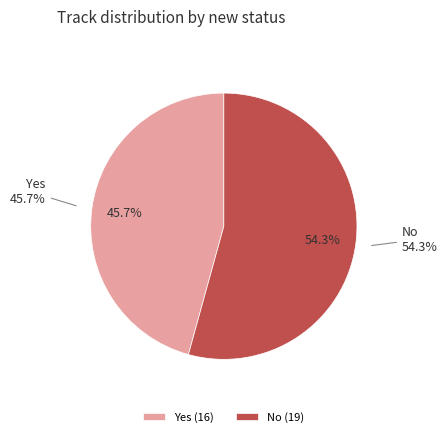

Combined, do Yes and No account for over 50%?

Yes